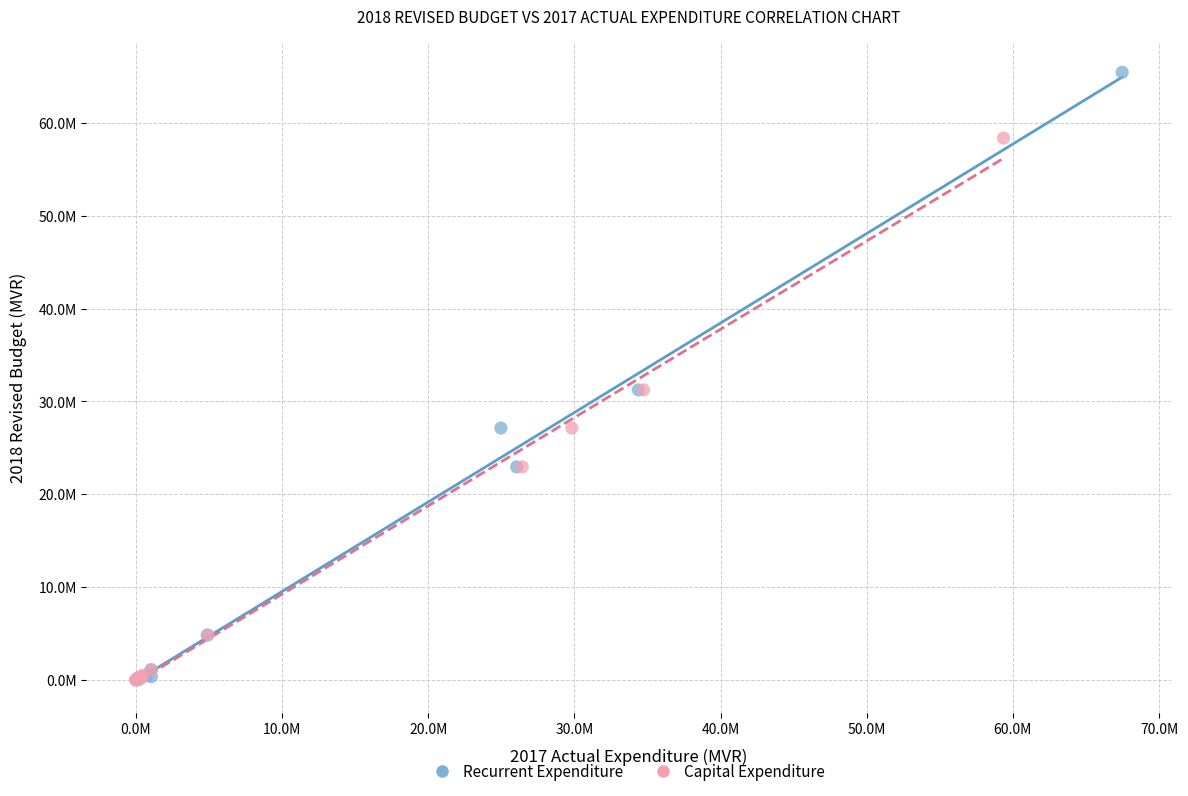

What are all the series names shown in the legend?

Recurrent Expenditure, Capital Expenditure